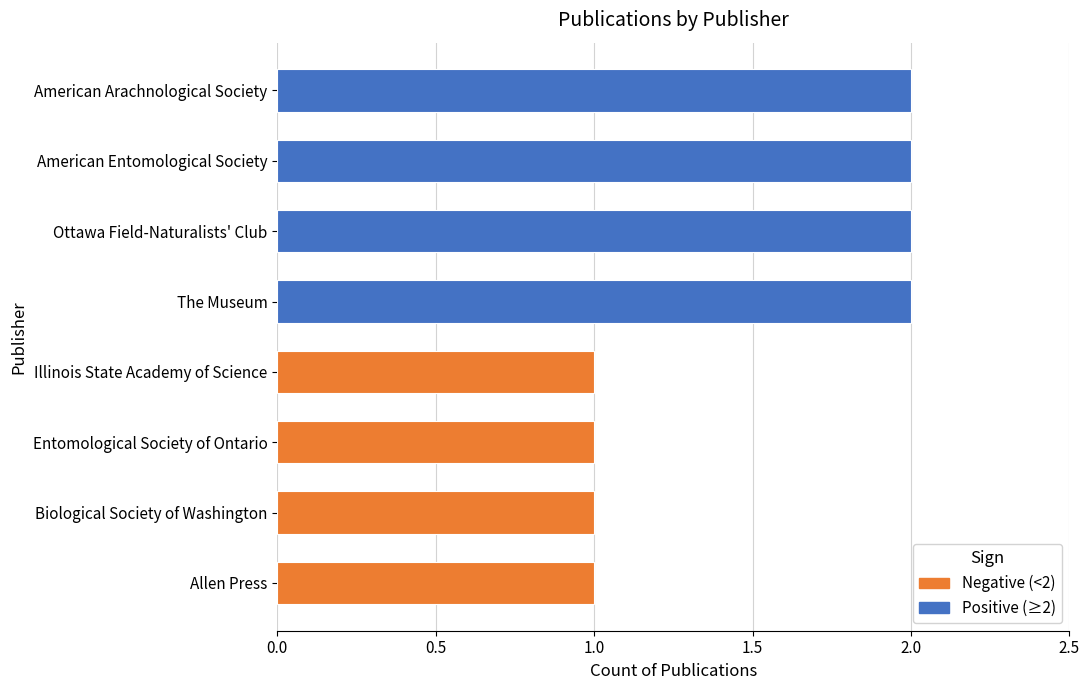

What is the average value?

2